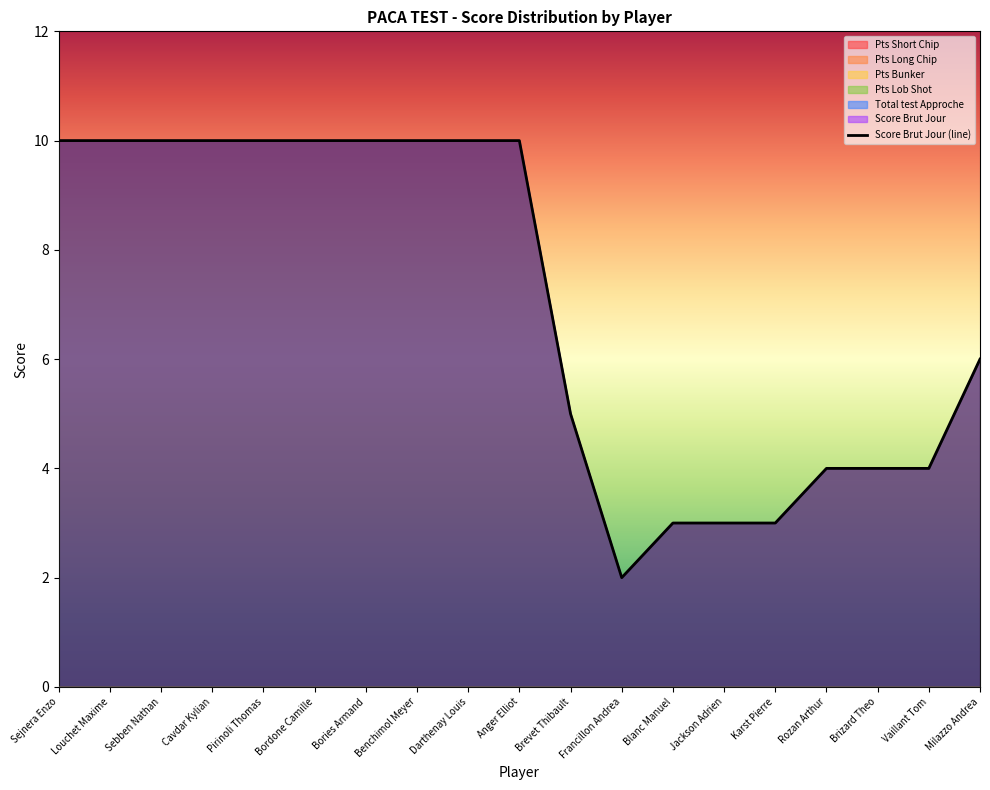

How many data points are less than 10?

9